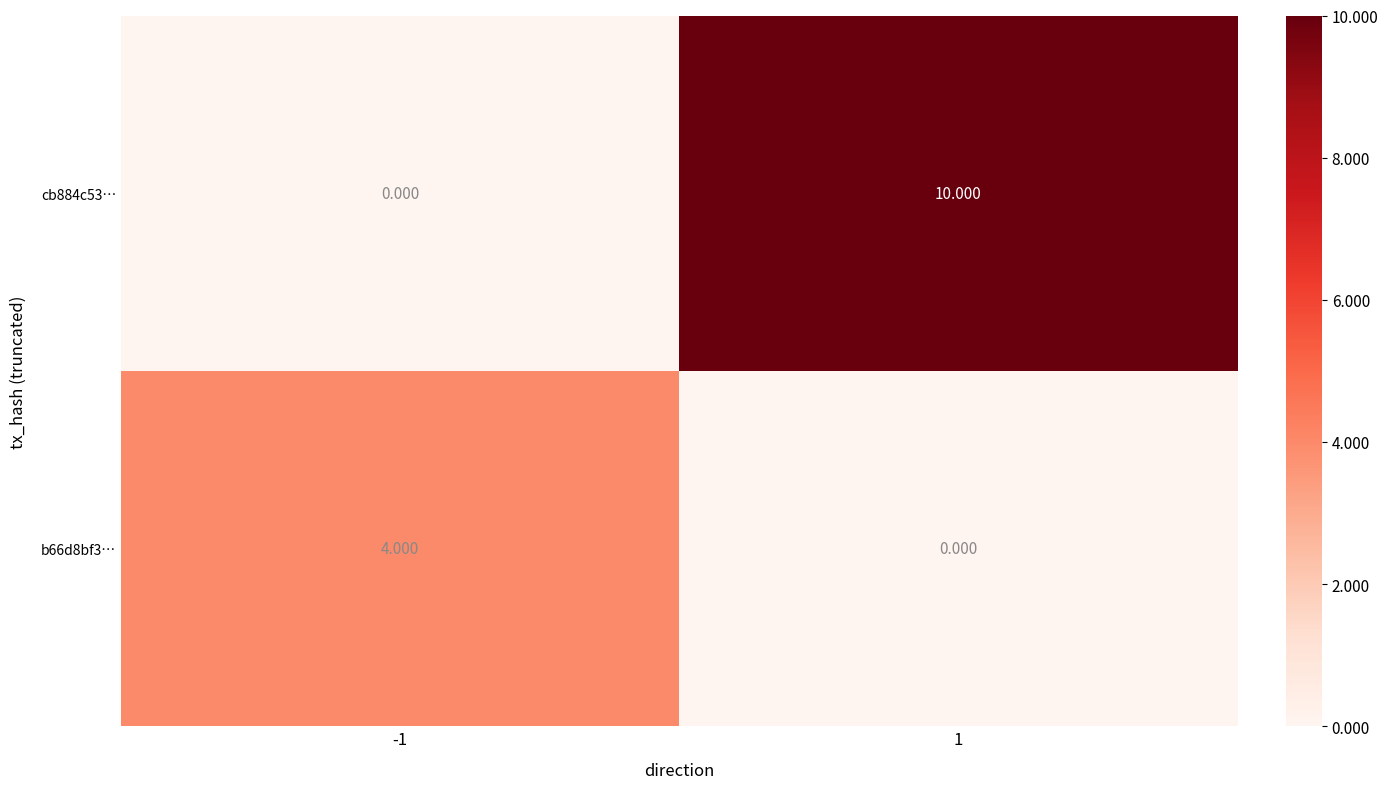

Is the value of cb884c53… at 1 greater than the value of b66d8bf3… at 1?

Yes